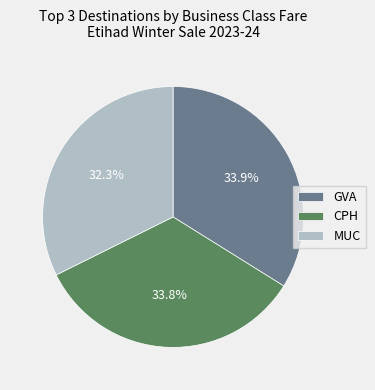

Is there any slice that represents more than half of the pie?

No